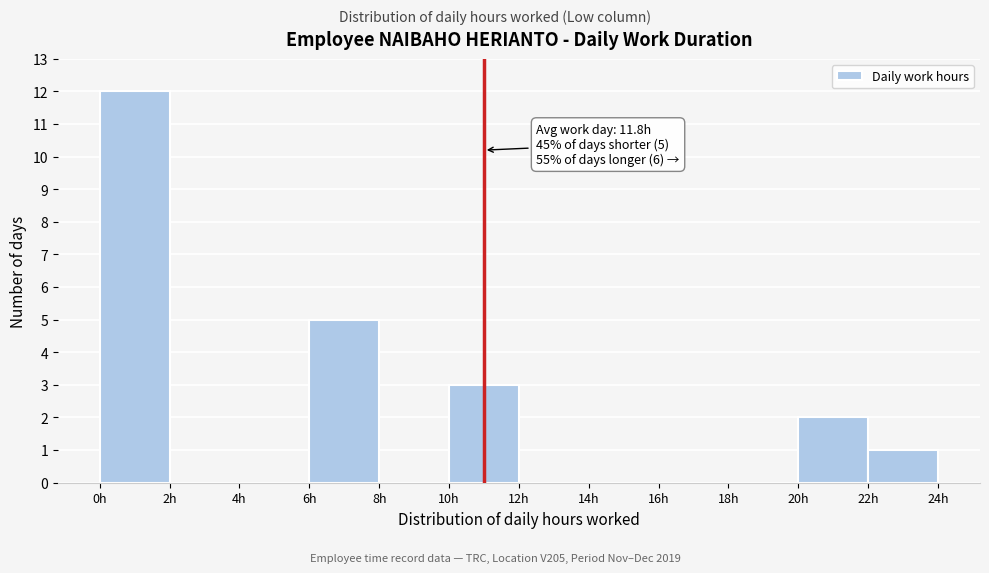

Which range on the x-axis has the tallest bar?

0 to 2